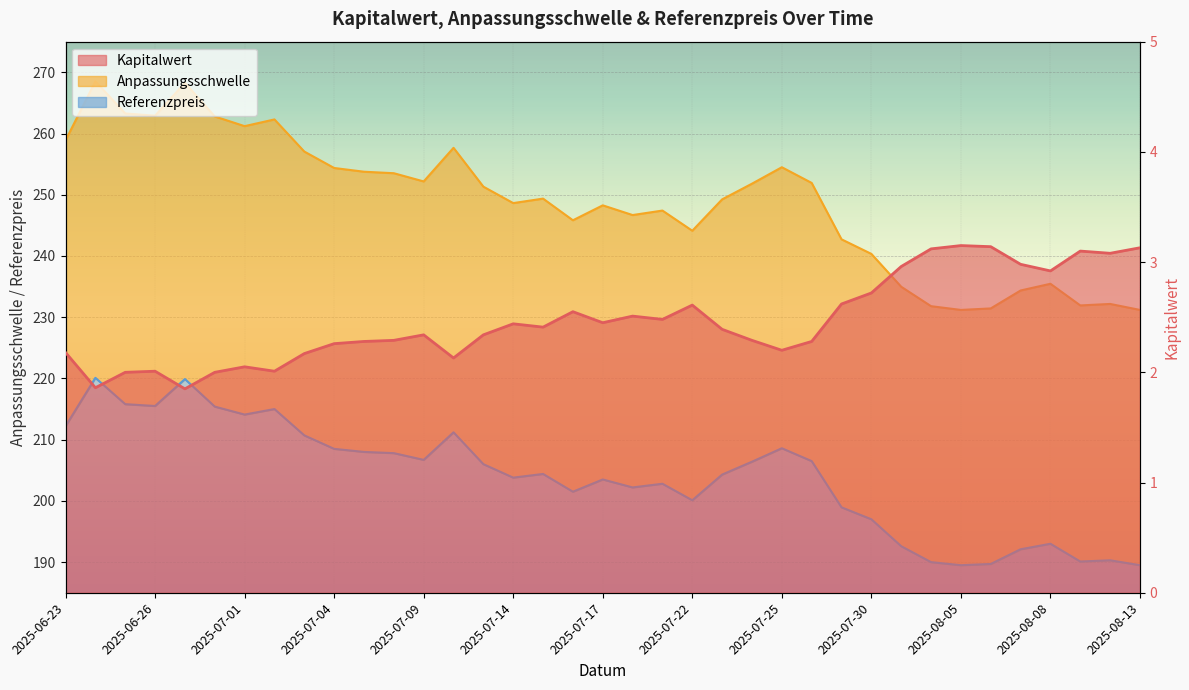

At which label does Referenzpreis reach its peak?

2025-06-24